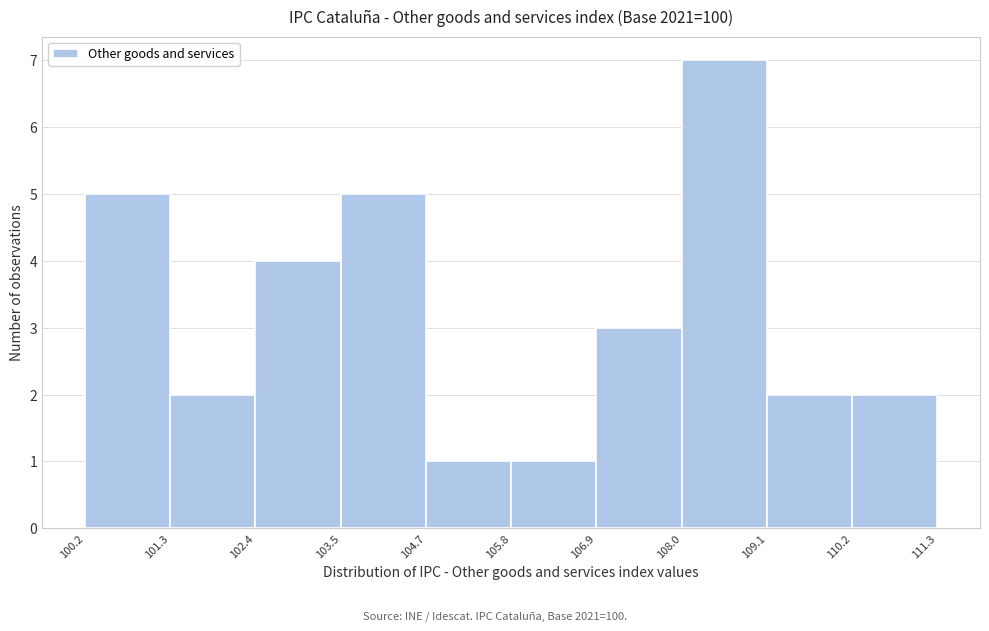

Reading left to right, list every bar in this chart as the range it spans on the x-axis followed by its height. The values are not printed on the chart, so give them approximately, as read against the axis.

100.2 to 101.3: 5
101.3 to 102.4: 2
102.4 to 103.5: 4
103.5 to 104.7: 5
104.7 to 105.8: 1
105.8 to 106.9: 1
106.9 to 108.0: 3
108.0 to 109.1: 7
109.1 to 110.2: 2
110.2 to 111.3: 2